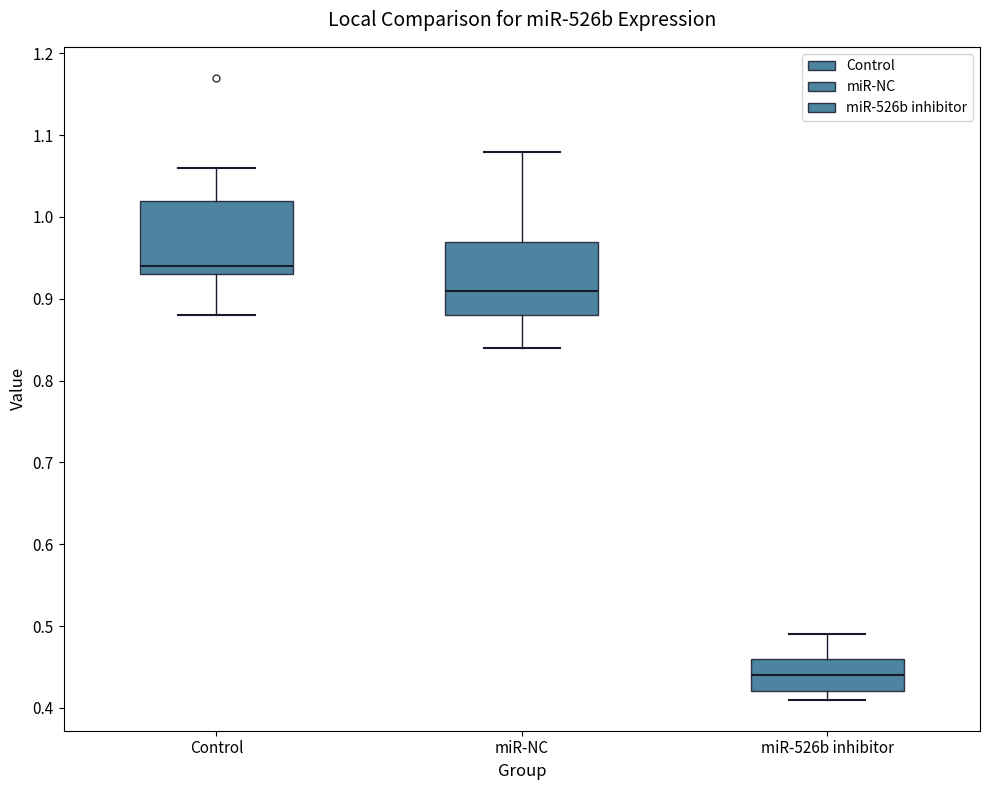

Where does the median line of the box for miR-NC sit on the y-axis? The values are not printed on the chart, so give them approximately, as read against the axis.

0.91